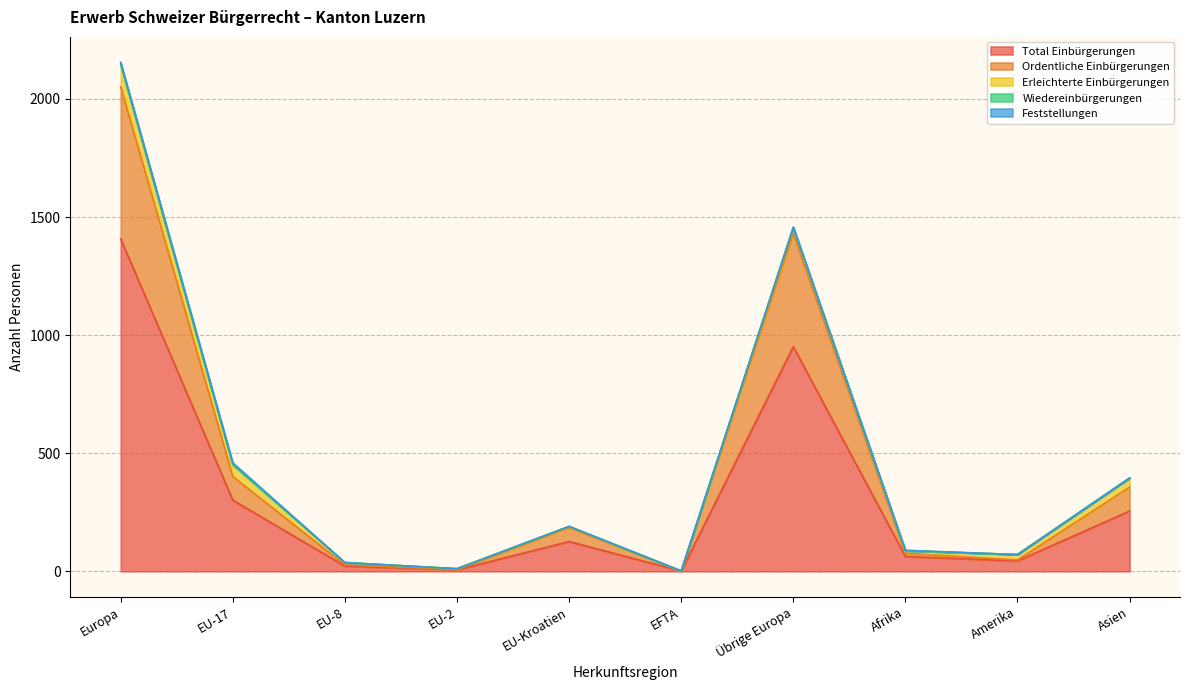

What is the maximum value shown in the chart?

1407